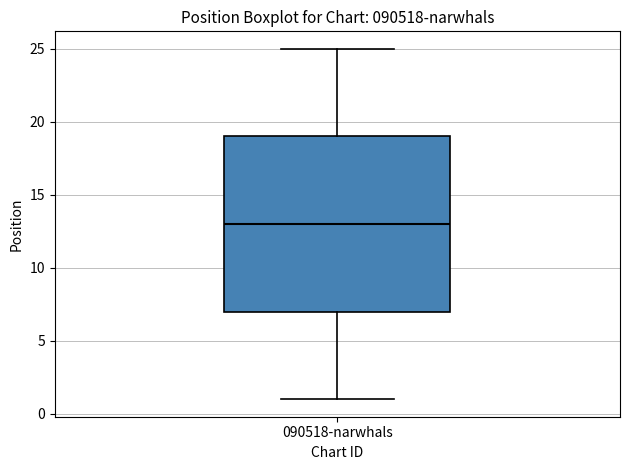

Transcribe this box plot: give where the median line is, the range the box spans, and where the two whiskers end, as read against the y-axis. The values are not printed on the chart, so give them approximately, as read against the axis.

median 13, box 7 to 19, whiskers 1 to 25